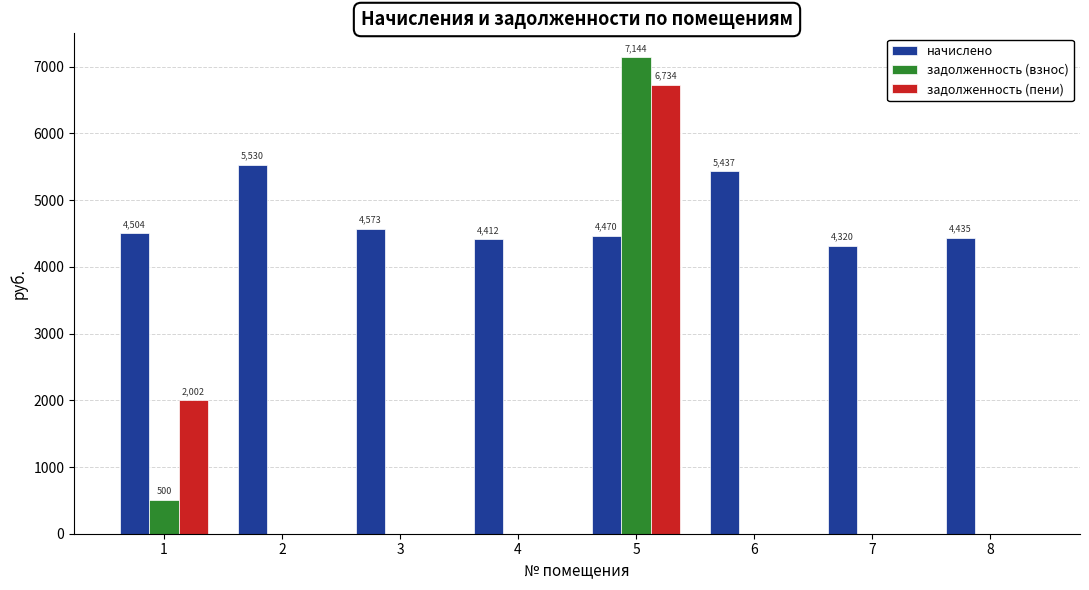

What is the average value of the начислено series?

4710.2